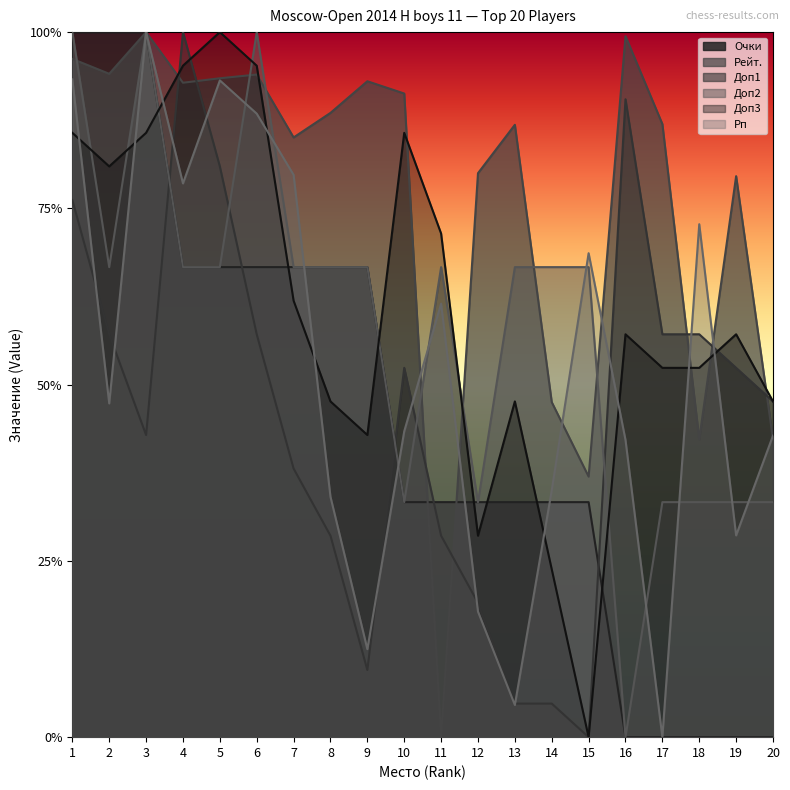

In Рп, how many points are lower than both neighbors (excluding endpoints)?

6